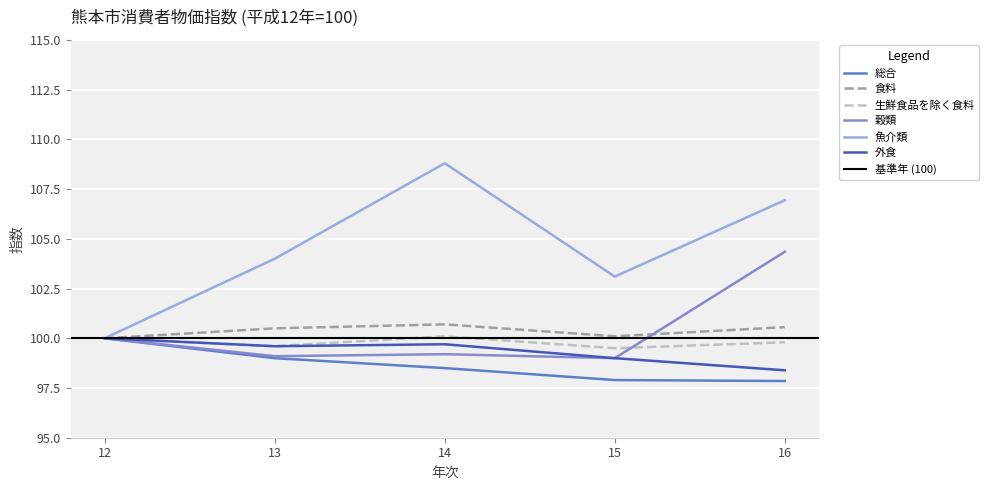

Reading left to right, list all the values displayed in this chart.

総合: 100.0	99.0	98.5	97.9	97.8
食料: 100.0	100.5	100.7	100.1	100.6
生鮮食品を除く食料: 100.0	99.6	100.1	99.5	99.8
穀類: 100.0	99.1	99.2	99.0	104.3
魚介類: 100.0	104.0	108.8	103.1	106.9
外食: 100.0	99.6	99.7	99.0	98.4